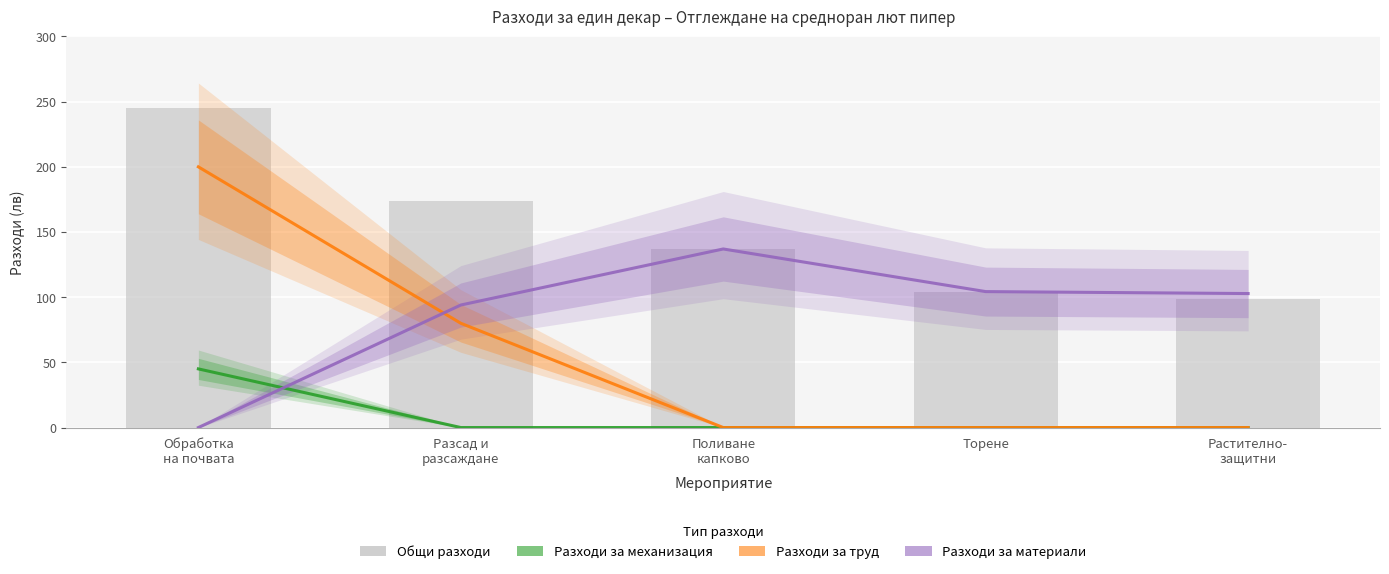

True or false: Разходи за механизация has a value of 22.1 at Растително-
защитни.

False